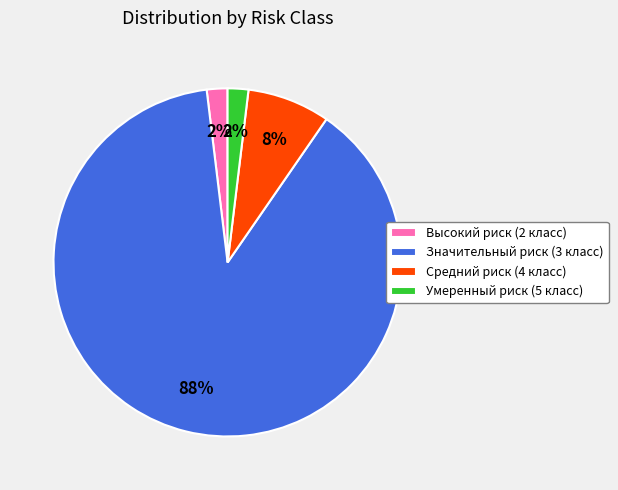

The Умеренный риск (5 класс) slice represents 2% of the pie. True or false?

True